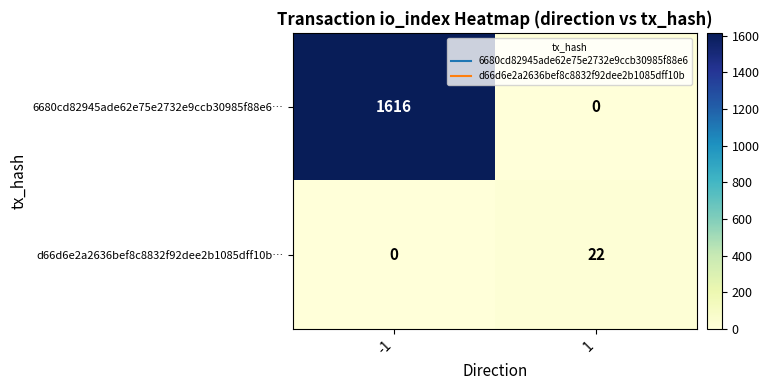

Reading left to right, list all the values displayed in this chart.

6680cd82945ade62e75e2732e9ccb30985f88e6…: -1=1616	1=0
d66d6e2a2636bef8c8832f92dee2b1085dff10b…: -1=0	1=22